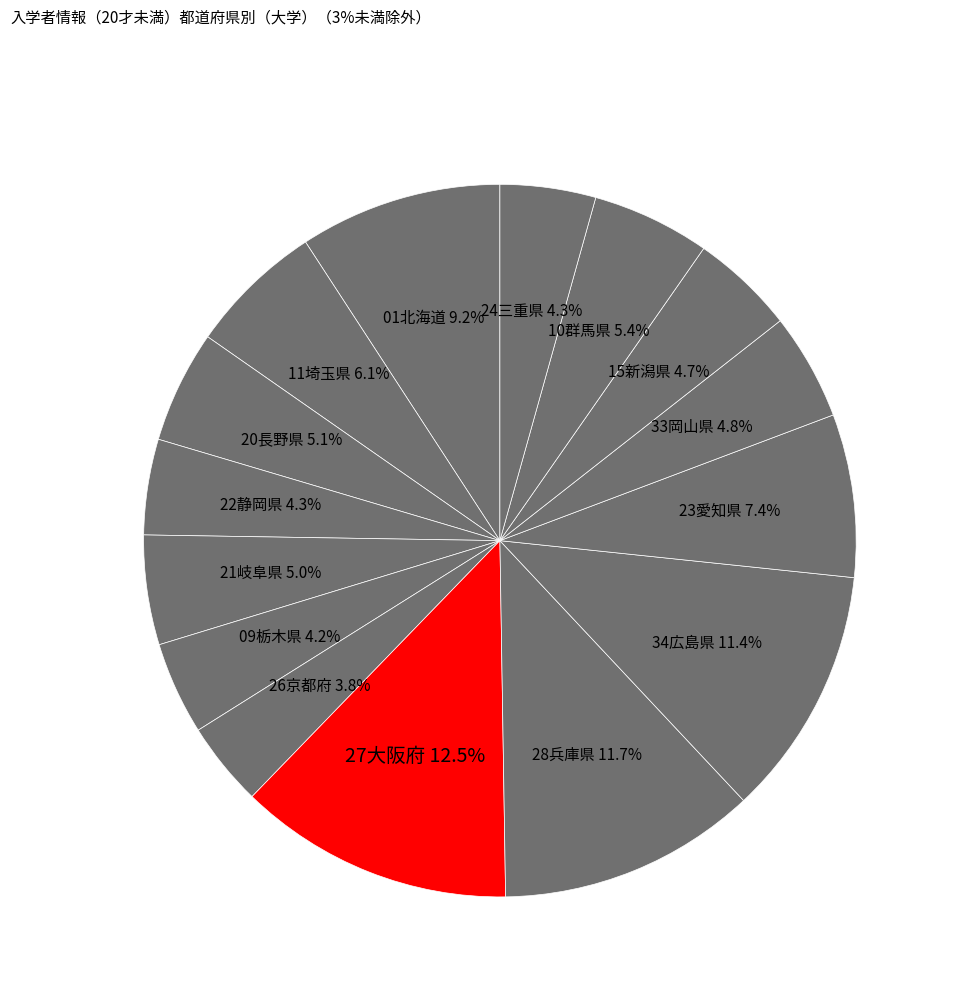

Does 10群馬県 represent more than half of the total?

No